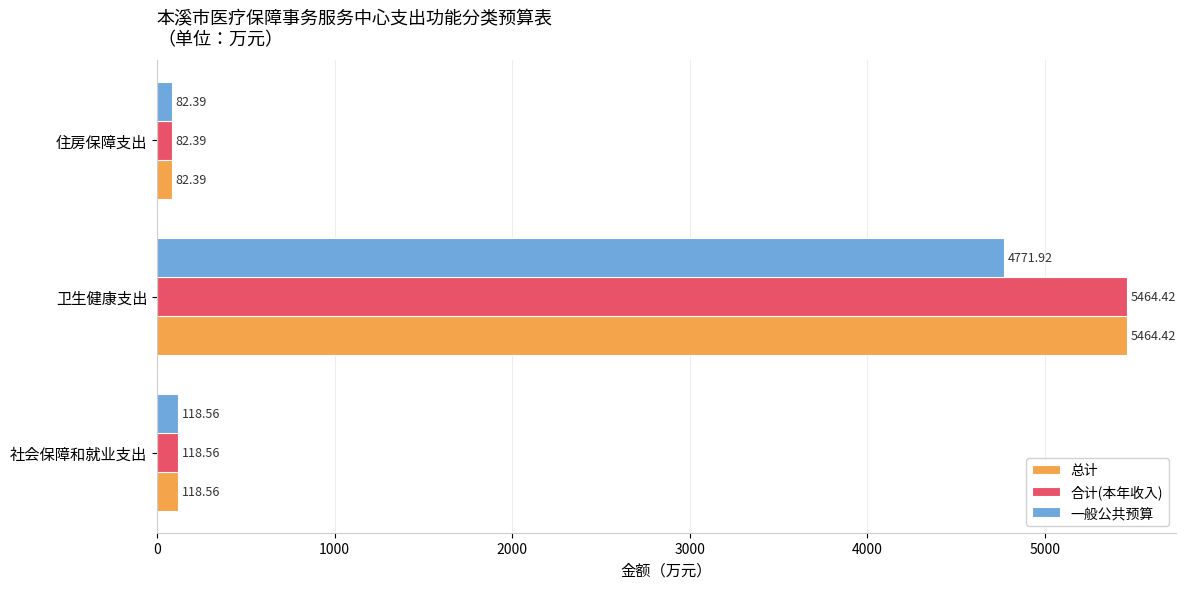

What is the difference between the maximum and minimum values in the 一般公共预算 series?

4689.5